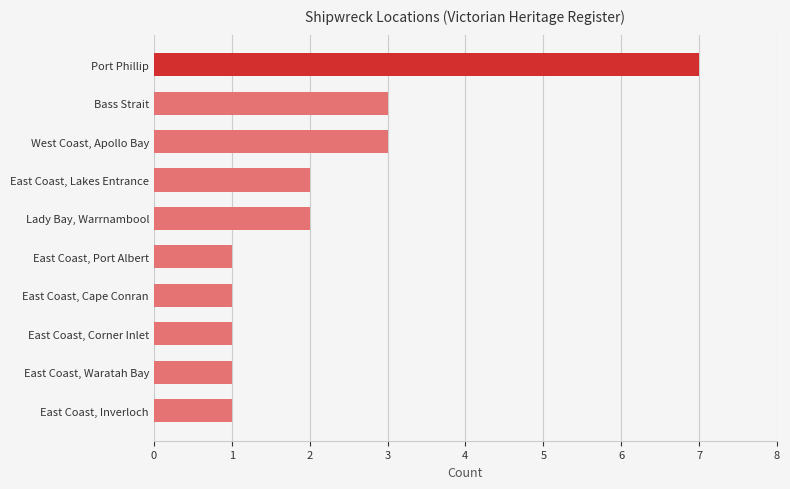

True or false: the data shows 0 at East Coast, Cape Conran.

False